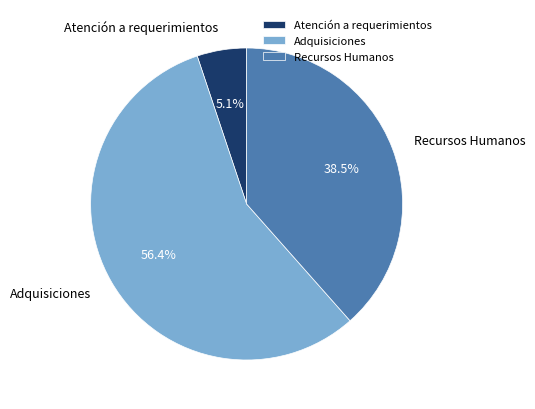

Rank the categories by value from lowest to highest.

Atención a requerimientos, Recursos Humanos, Adquisiciones